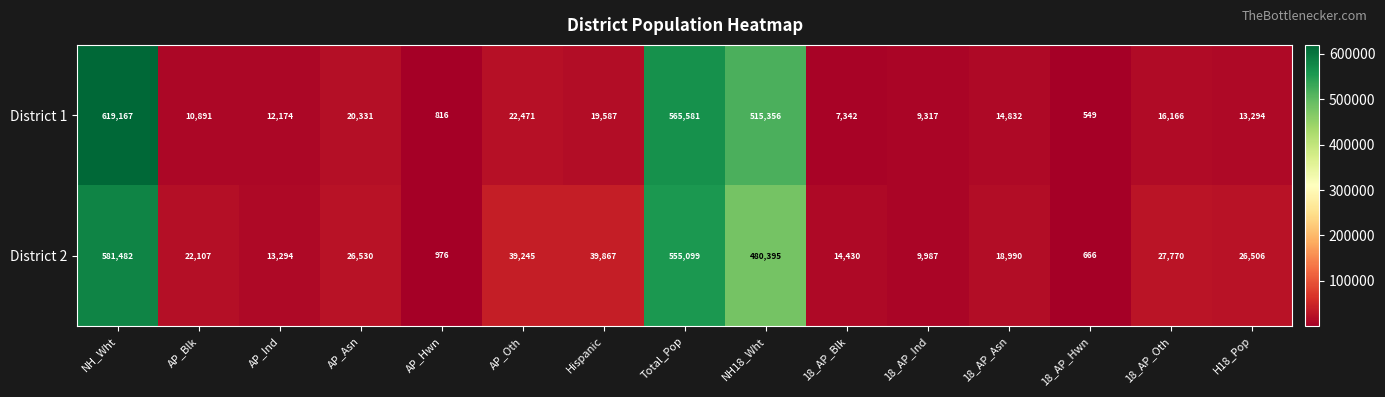

The value of District 1 at AP_Blk is 7030. True or false?

False